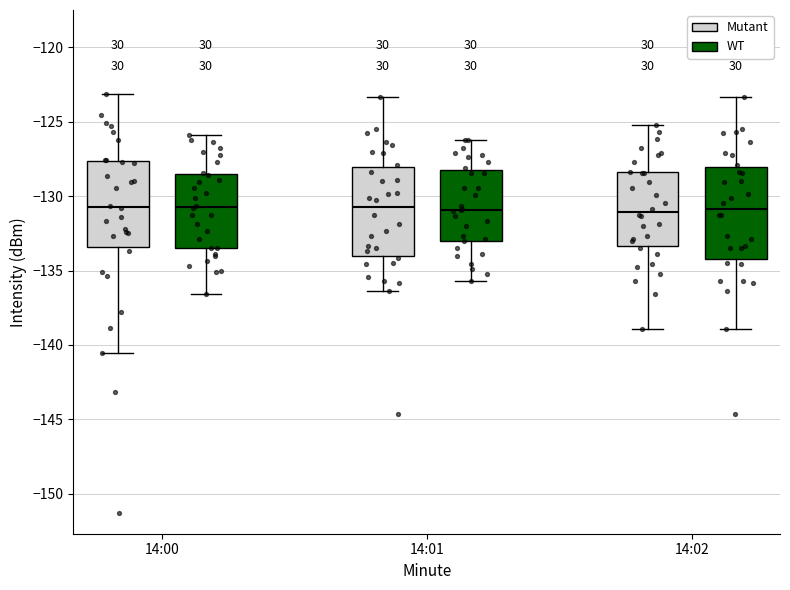

Reading left to right, transcribe this box plot: for each box, give where its median line is, the range the box spans, and where its two whiskers end, as read against the y-axis. The values are not printed on the chart, so give them approximately, as read against the axis.

14:00 (Mutant): median -130.5, box -133.5 to -127.5, whiskers -140.5 to -123.0
14:00 (WT): median -130.5, box -133.5 to -128.5, whiskers -136.5 to -126.0
14:01 (Mutant): median -130.5, box -134.0 to -128.0, whiskers -136.5 to -123.5
14:01 (WT): median -131.0, box -133.0 to -128.0, whiskers -135.5 to -126.0
14:02 (Mutant): median -131.0, box -133.5 to -128.5, whiskers -139.0 to -125.0
14:02 (WT): median -131.0, box -134.5 to -128.0, whiskers -139.0 to -123.5